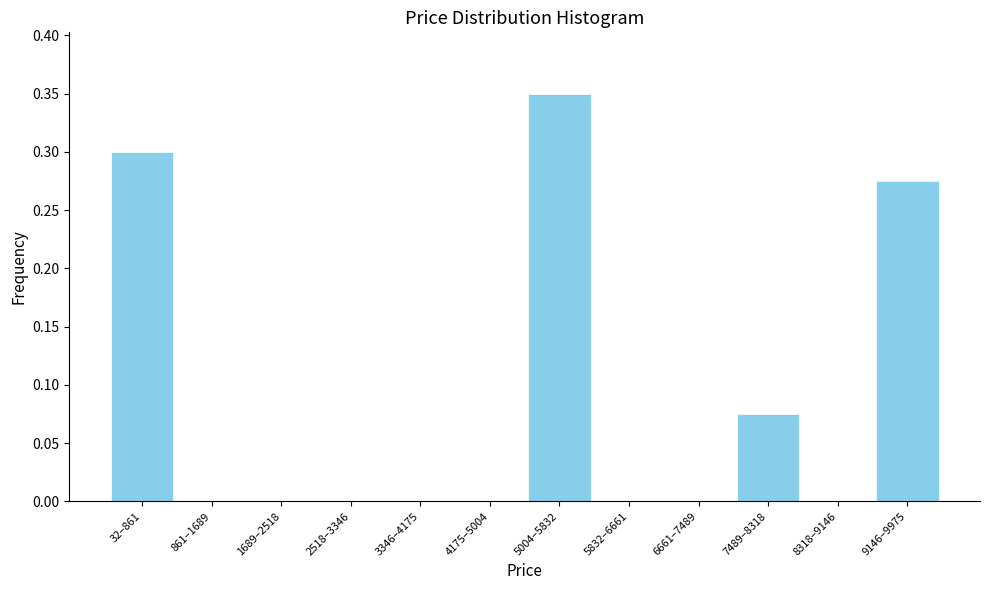

Which has a higher value, 32–861 or 861–1689?

32–861